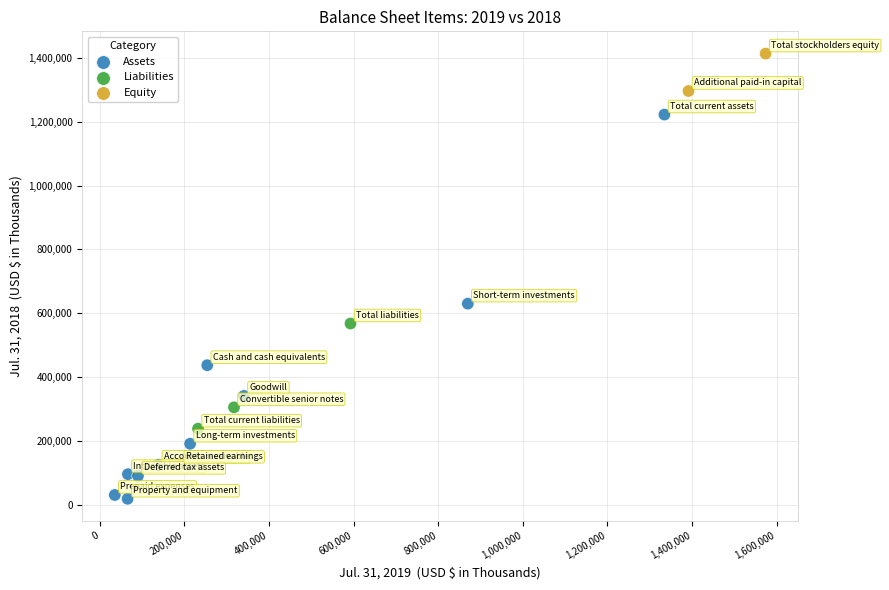

Which series reaches the minimum Y coordinate?

Assets